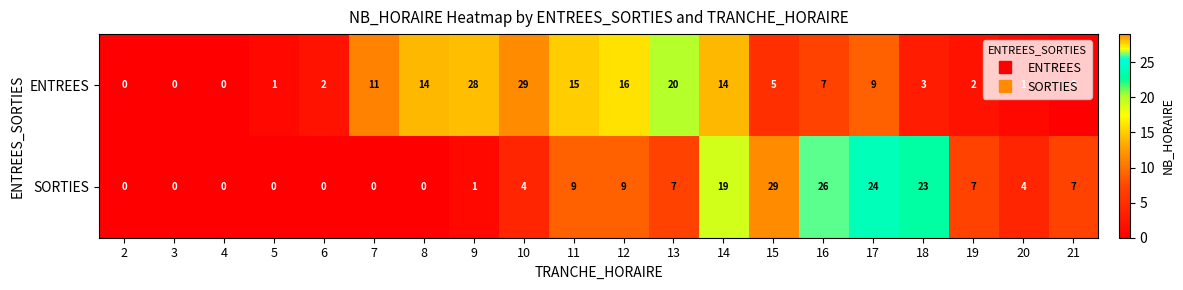

Rank the series by their average value, from lowest to highest.

SORTIES, ENTREES